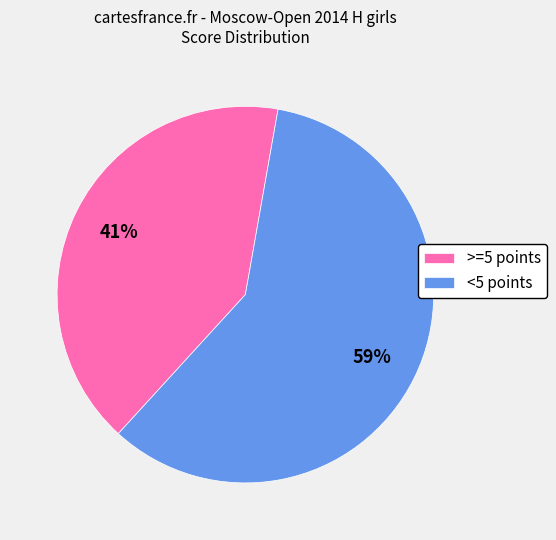

Does >=5 points represent more than half of the total?

No